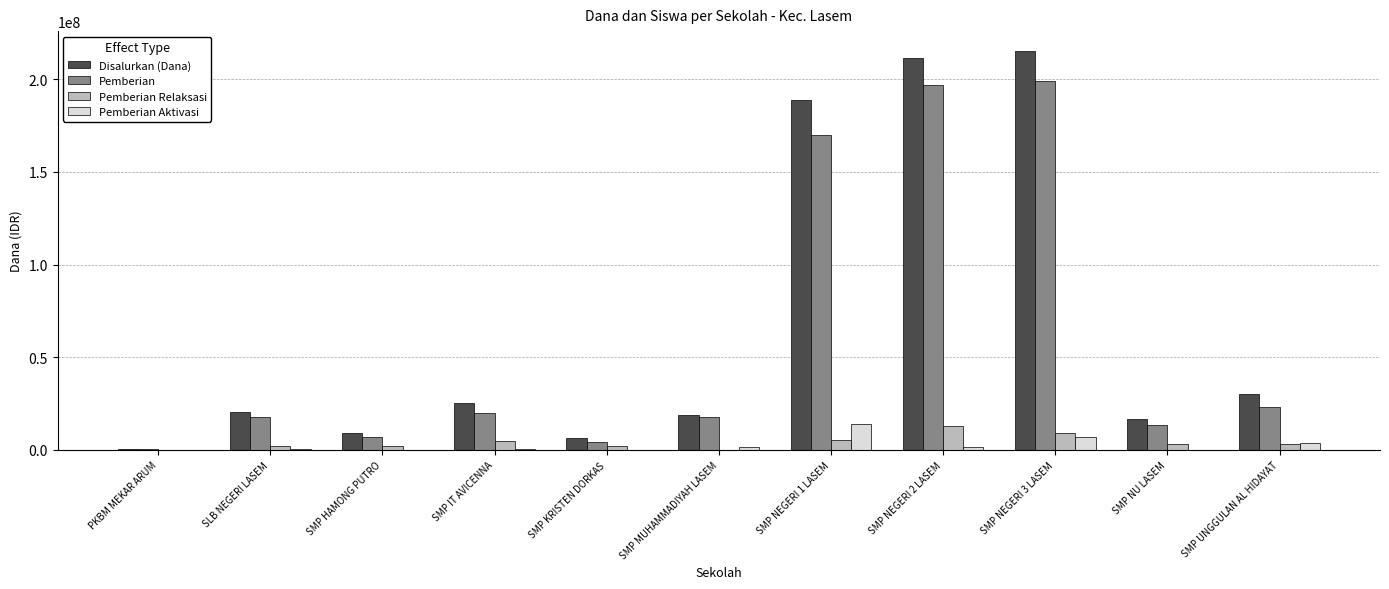

Is the value of Pemberian at SLB NEGERI LASEM greater than the value of Pemberian Relaksasi at SMP HAMONG PUTRO?

Yes